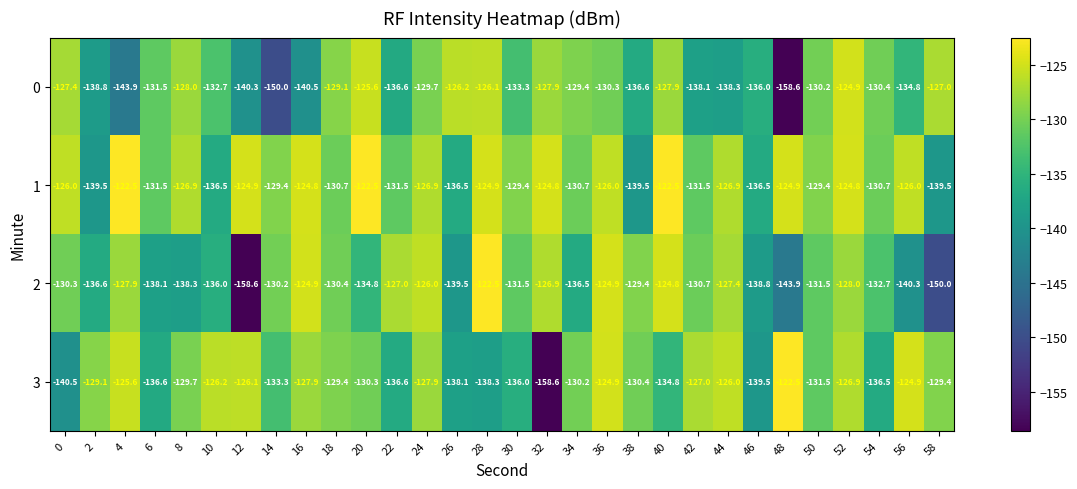

What is the difference between the highest and lowest values at 56?

15.4